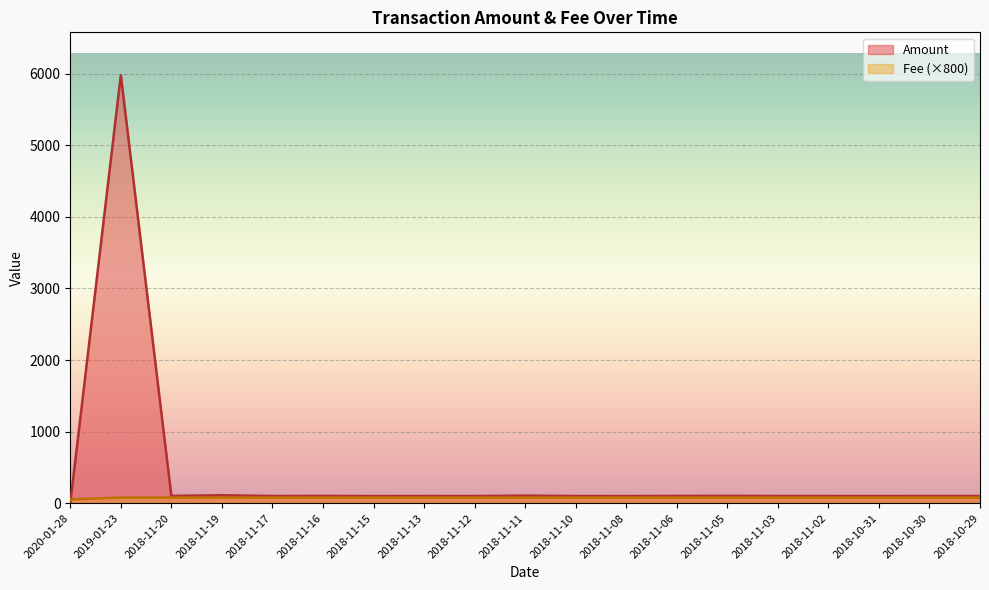

True or false: Amount has more than 0 interior local peaks.

True